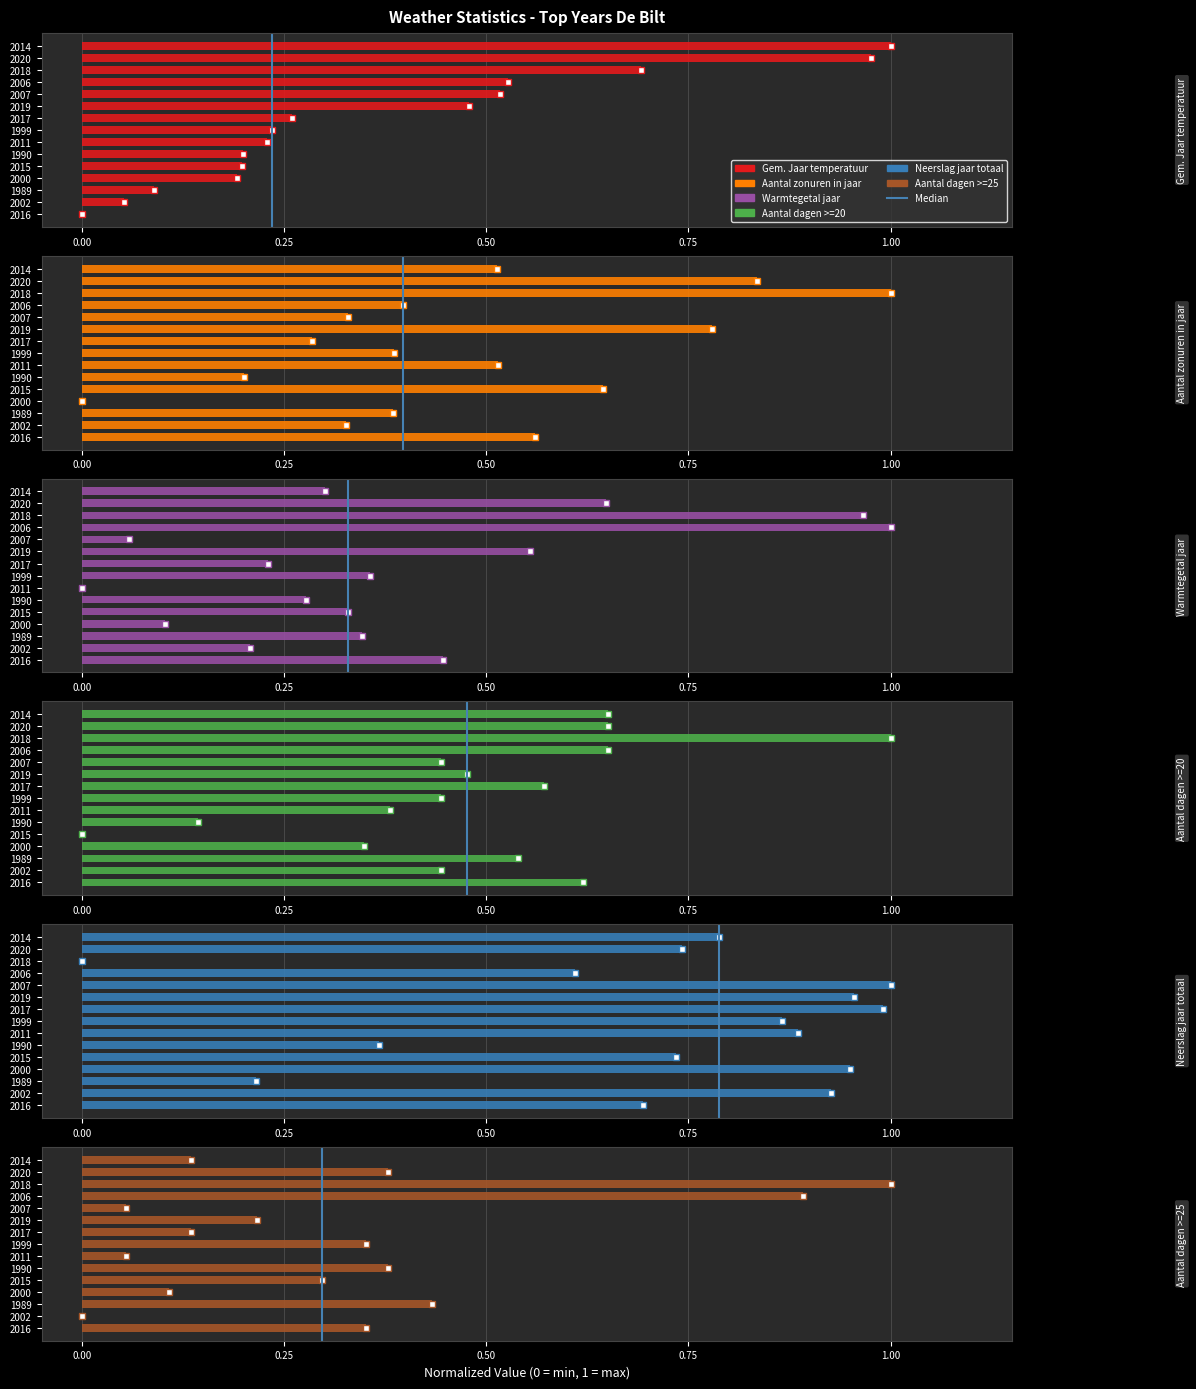

Which has a higher value, 0.00 or 0.25?

0.25